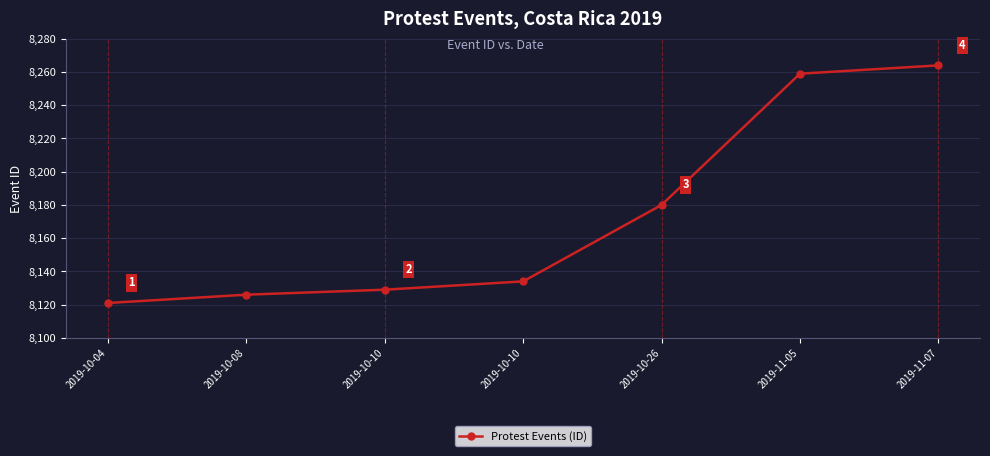

Rank the categories by value from highest to lowest.

2019-11-07, 2019-11-05, 2019-10-26, 2019-10-10, 2019-10-10, 2019-10-08, 2019-10-04